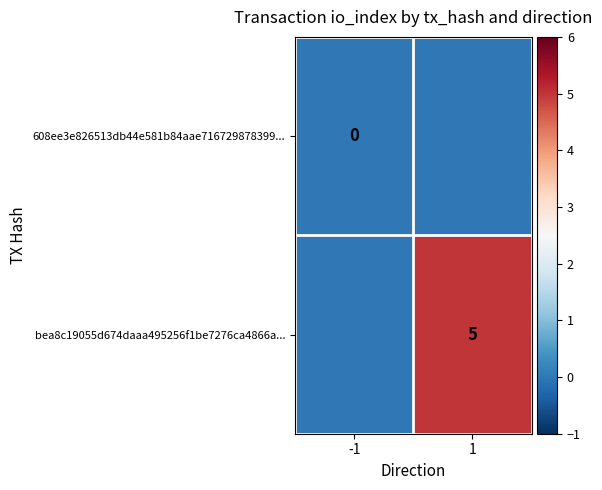

At how many categories does at least one series exceed 2?

1